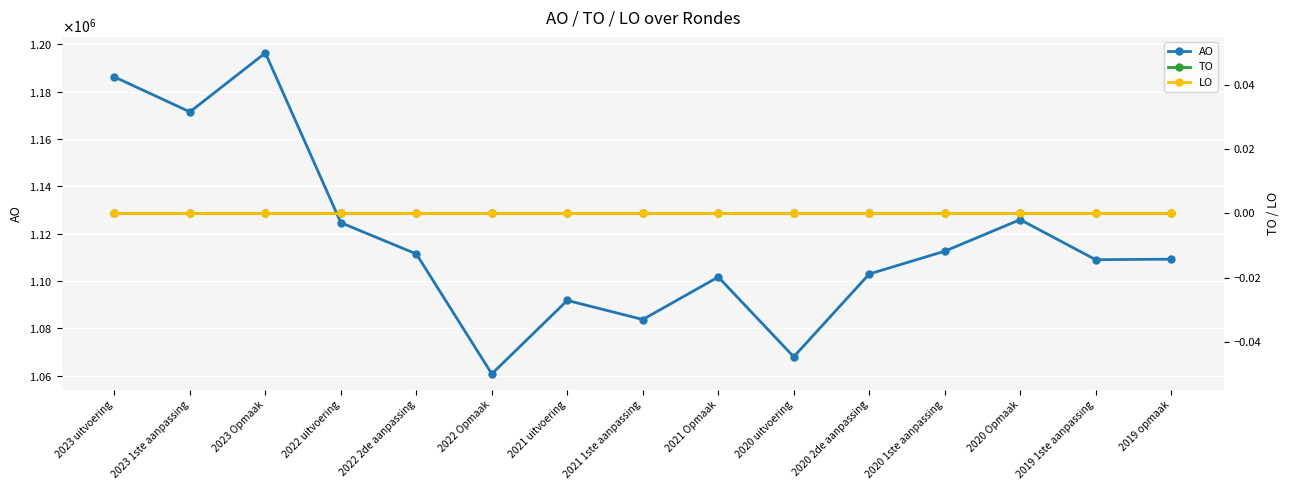

Which label corresponds to the smallest value in the chart?

2023 uitvoering